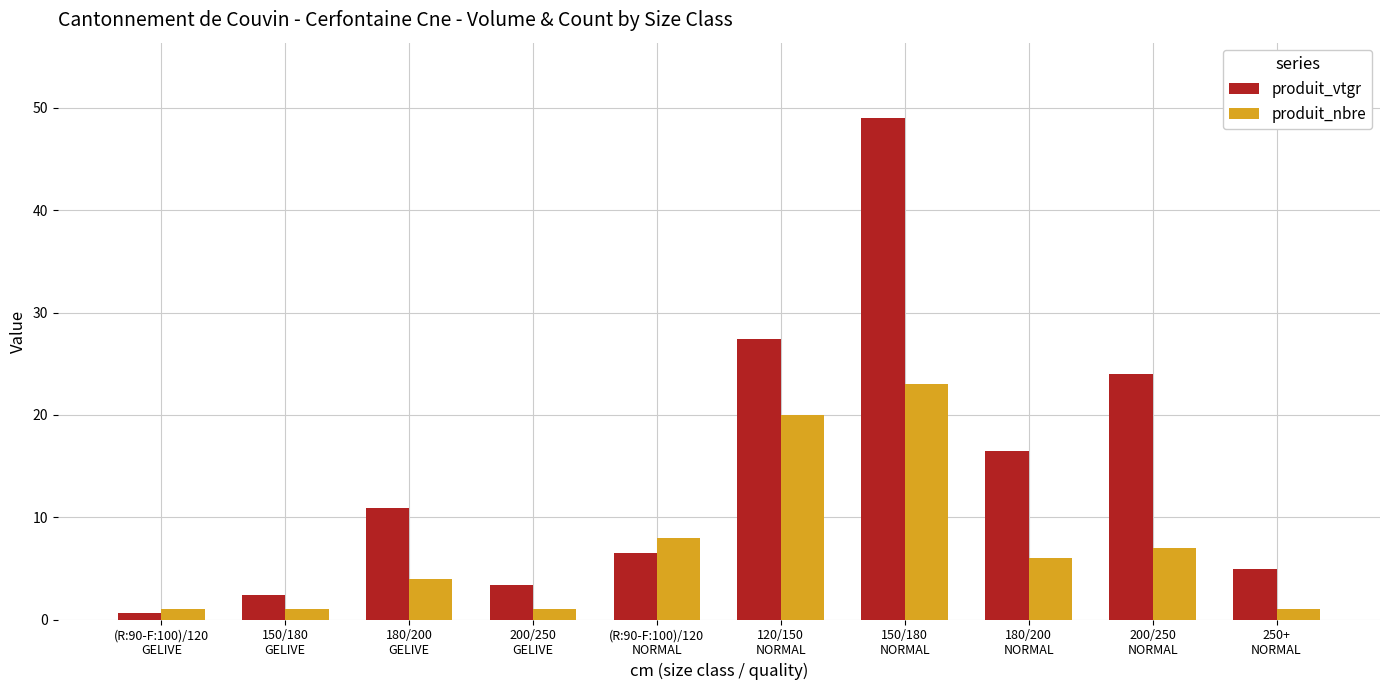

Count the number of data series in this chart.

2